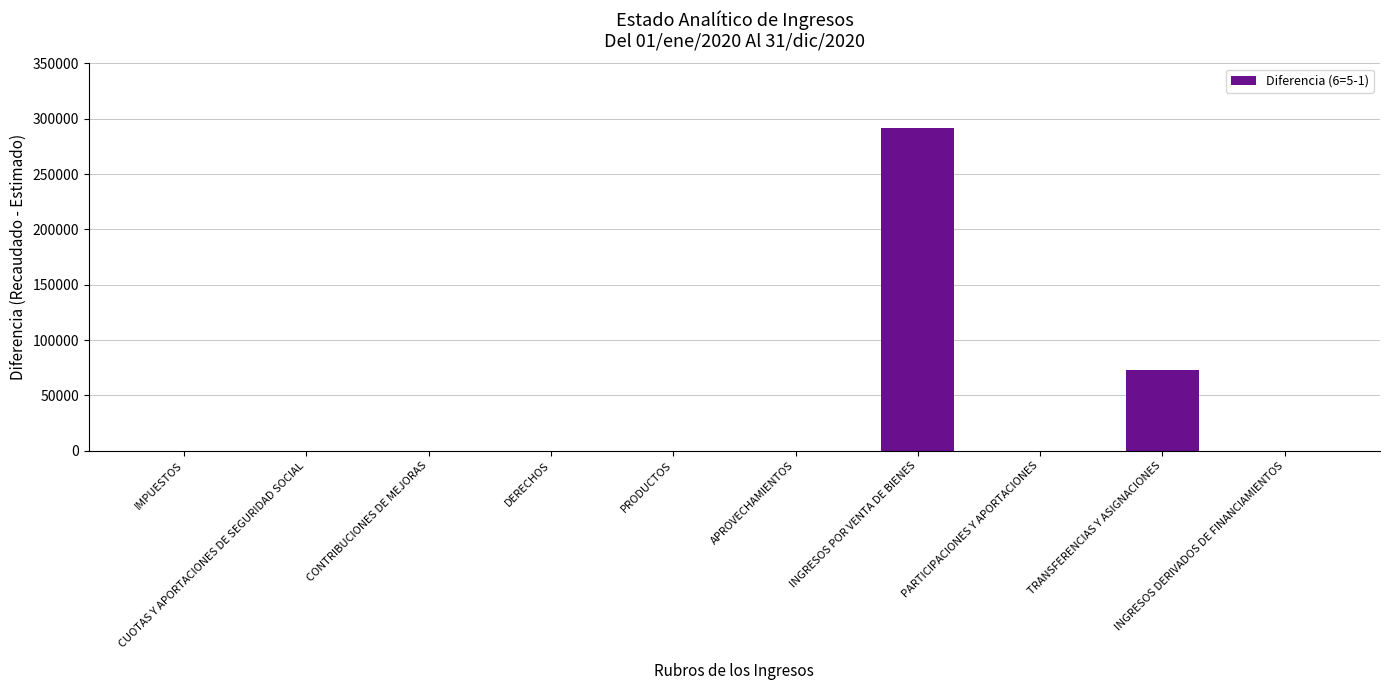

Reading left to right, extract all data points from this chart.

IMPUESTOS=0.0	CUOTAS Y APORTACIONES DE SEGURIDAD SOCIAL=0.0	CONTRIBUCIONES DE MEJORAS=0.0	DERECHOS=0.0	PRODUCTOS=0.0	APROVECHAMIENTOS=0.0	INGRESOS POR VENTA DE BIENES=291930.2	PARTICIPACIONES Y APORTACIONES=0.0	TRANSFERENCIAS Y ASIGNACIONES=73048.0	INGRESOS DERIVADOS DE FINANCIAMIENTOS=0.0